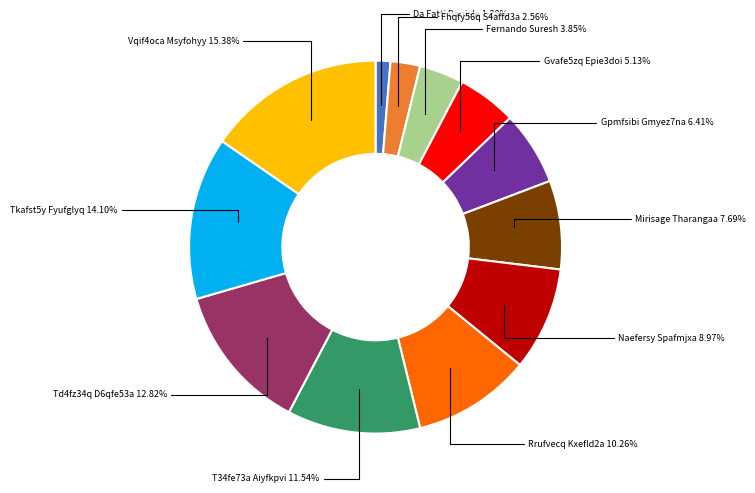

Does any single category account for the majority?

No